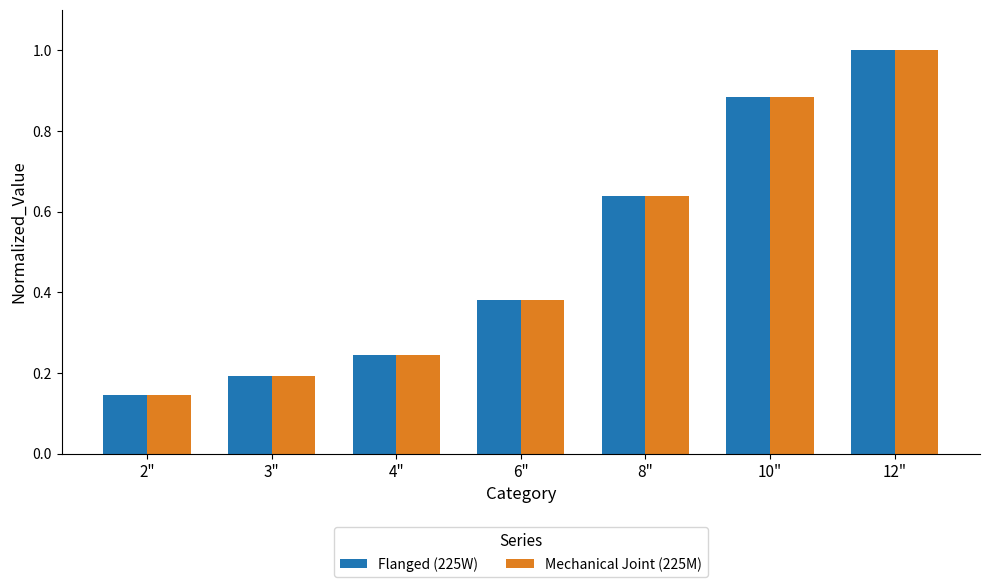

What is the average value of the Mechanical Joint (225M) series?

0.5